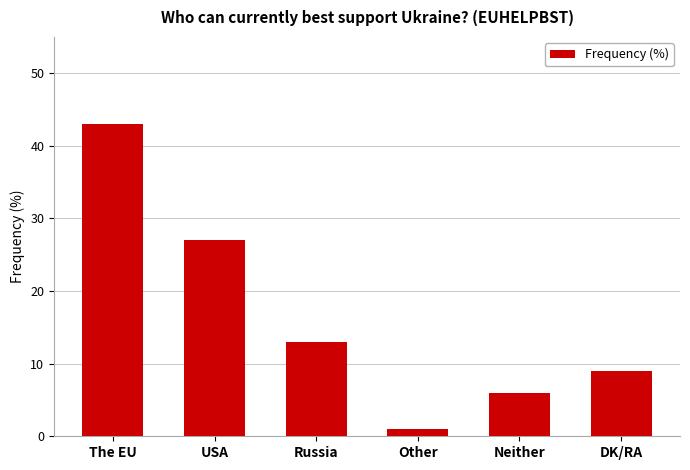

How many data points does each series have?

6